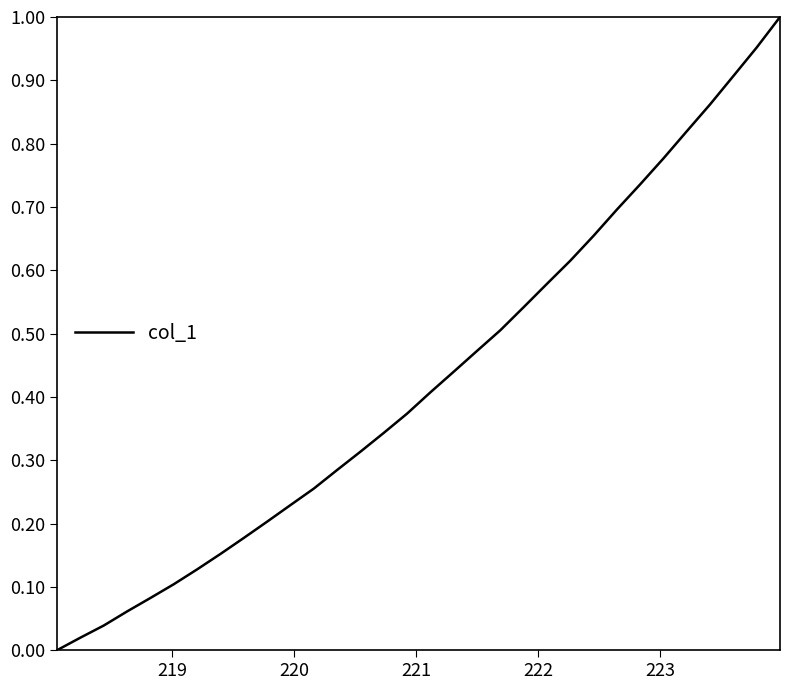

Is this an area chart (filled region under the line)?

No